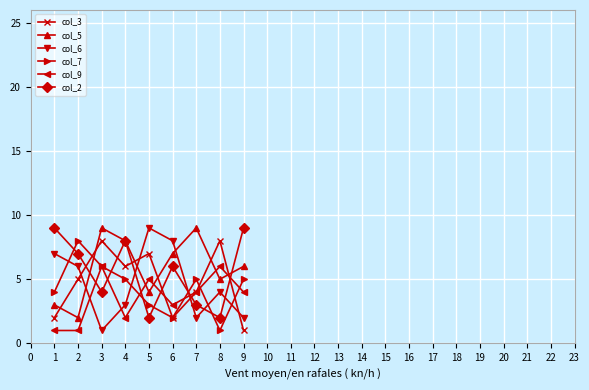

At which category is the sum across all series the highest?

3